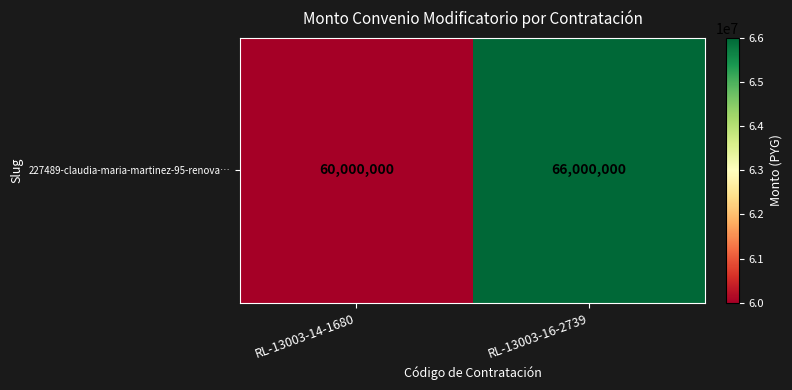

Reading left to right, what are all the values shown in this chart?

RL-13003-14-1680=60000000	RL-13003-16-2739=66000000